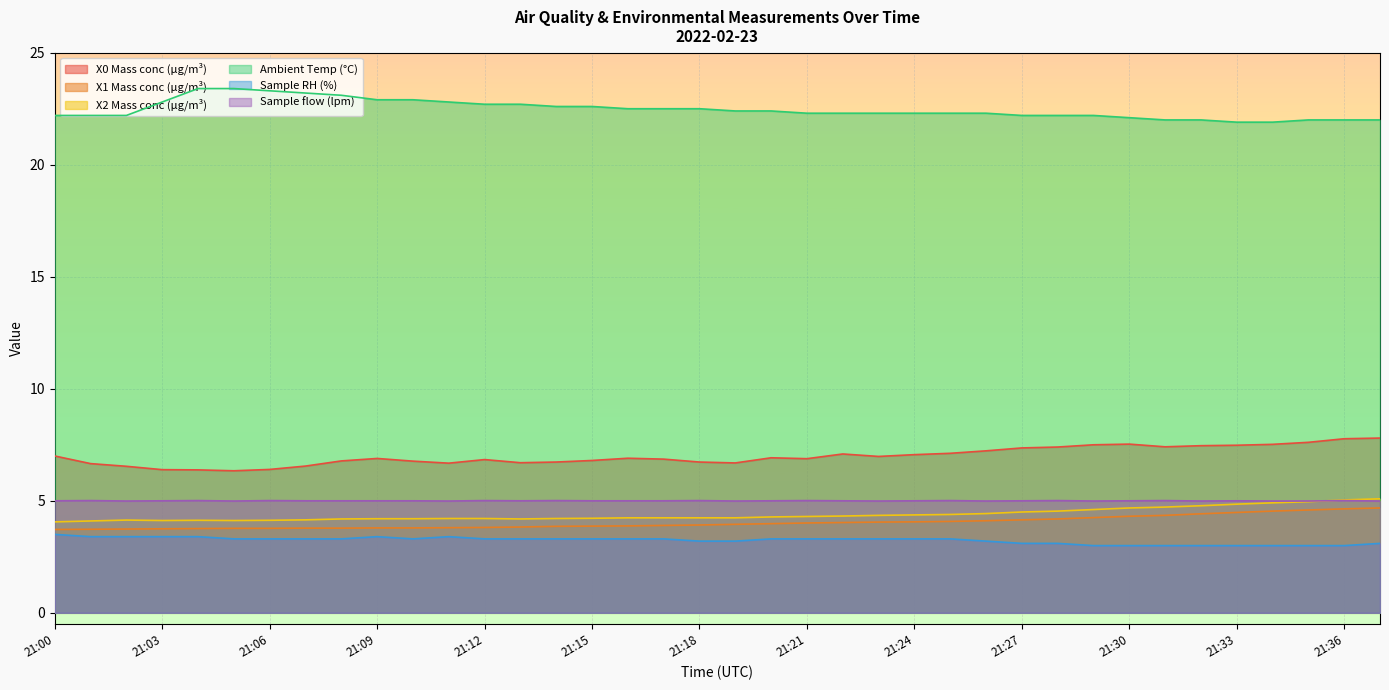

Rank the series by their maximum value, from lowest to highest.

Sample RH (%), X1 Mass conc (μg/m³), Sample flow (lpm), X2 Mass conc (μg/m³), X0 Mass conc (μg/m³), Ambient Temp (°C)